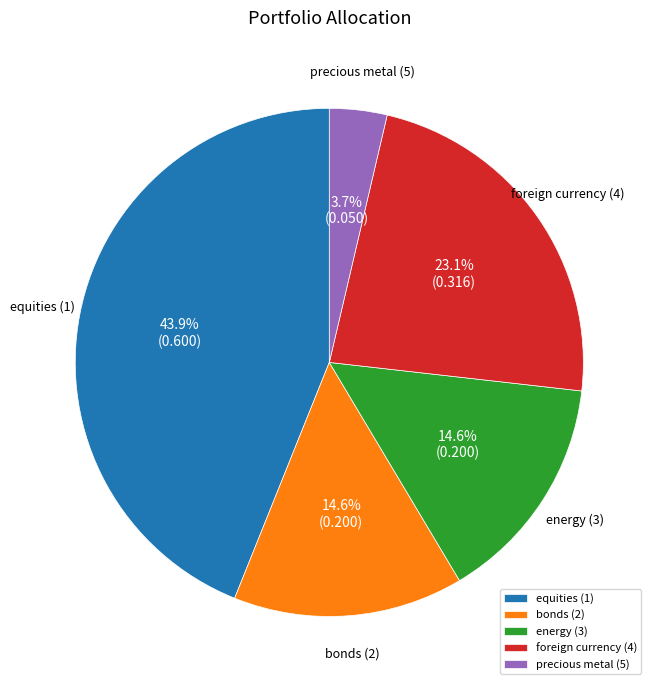

Is it true that energy (3) is 29% of the pie?

False